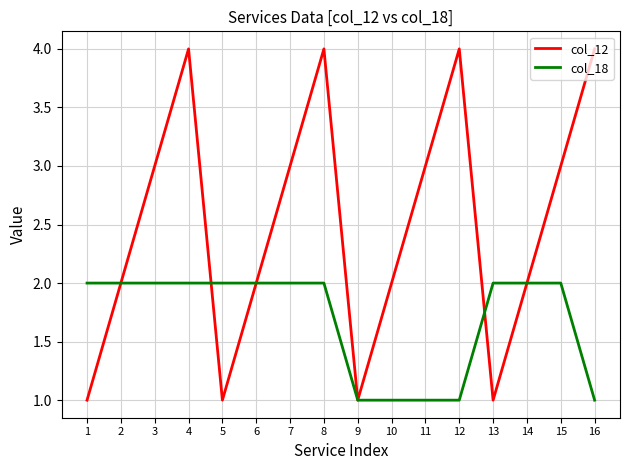

True or false: col_18 has a value of 2 at 2.

True